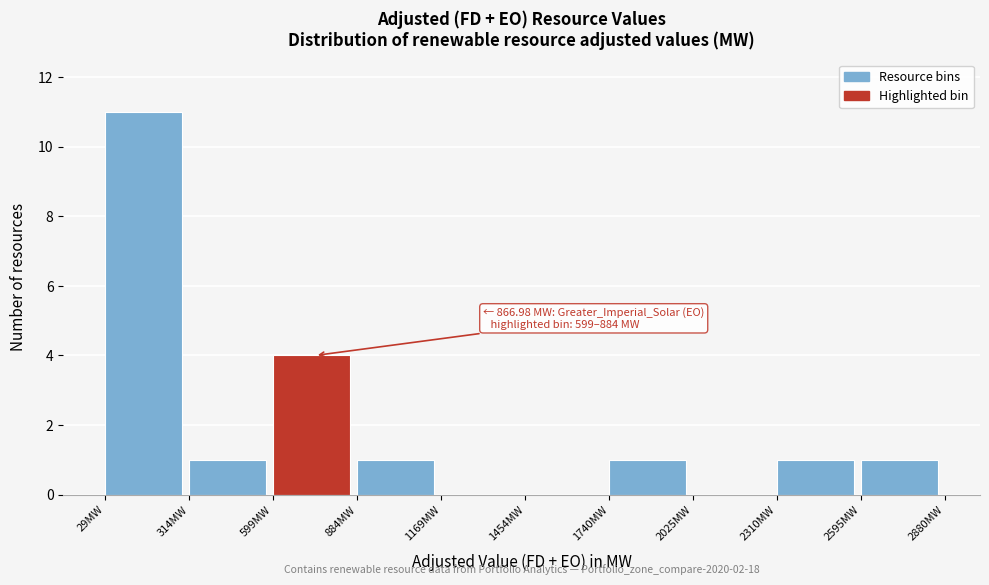

Over which range of the x-axis is the bar tallest?

50 to 300